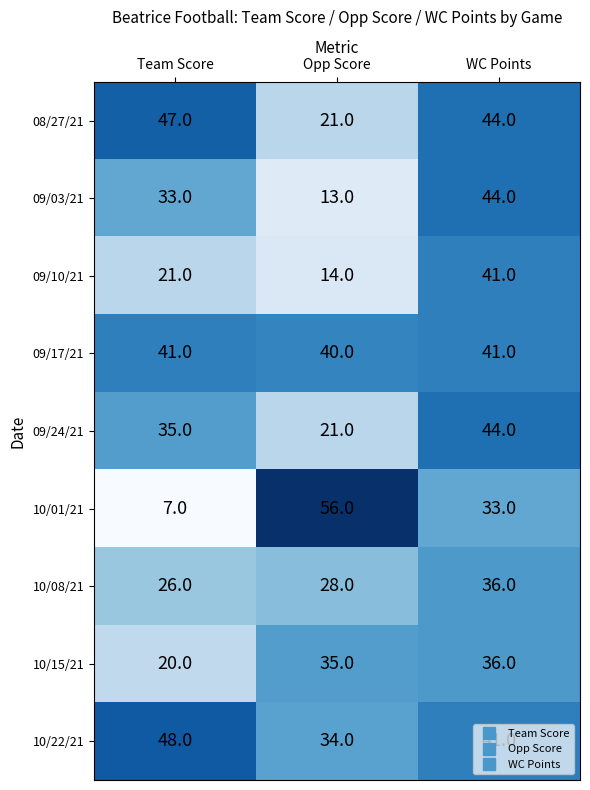

List the labels in order of 08/27/21 value, smallest first.

Opp Score, WC Points, Team Score